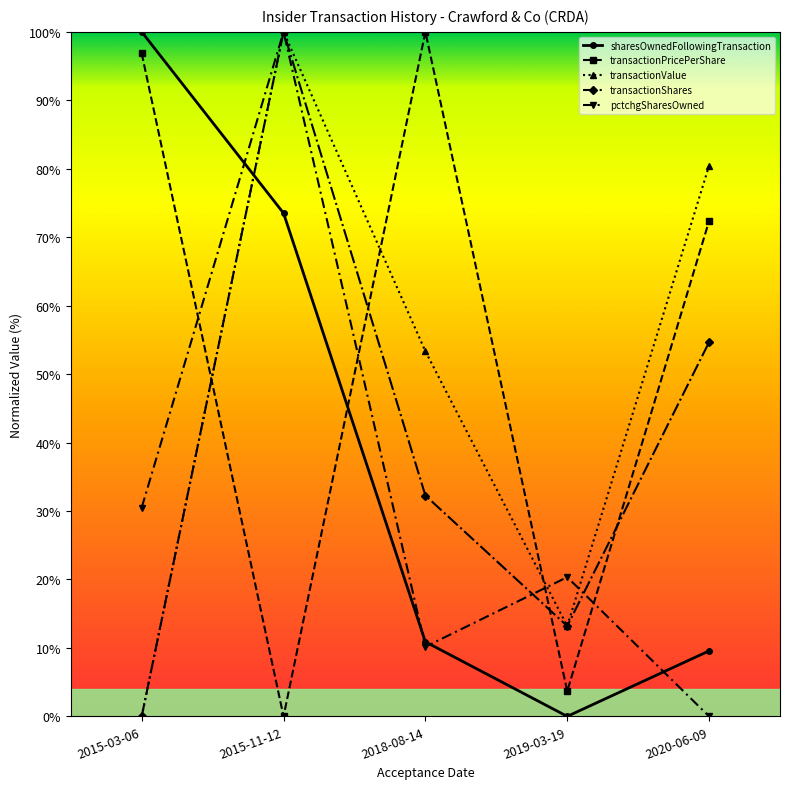

List the labels in order of pctchgSharesOwned value, smallest first.

2020-06-09, 2018-08-14, 2019-03-19, 2015-03-06, 2015-11-12